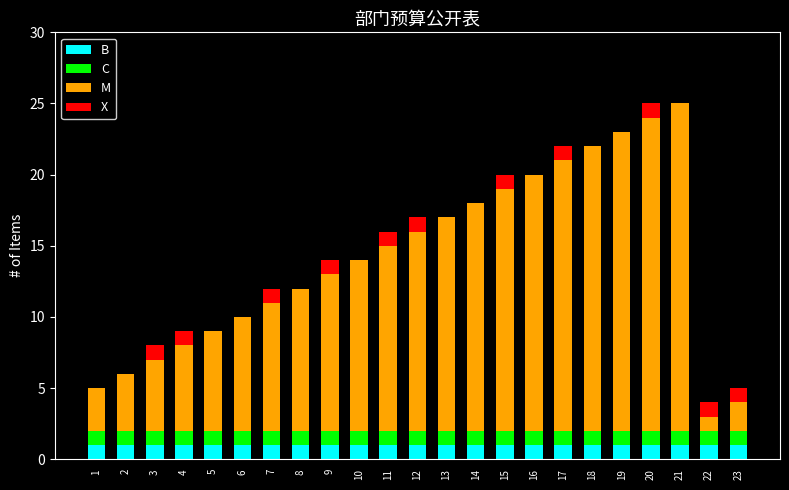

How many categories are shown in the chart?

23